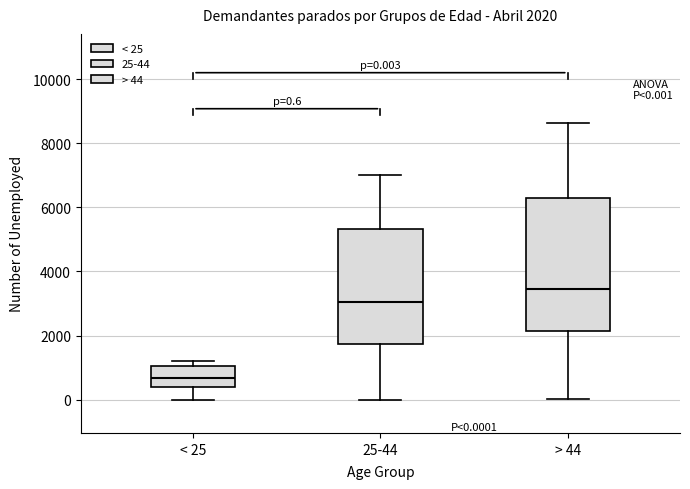

Which box is the tallest, from its lower edge to its upper edge?

> 44